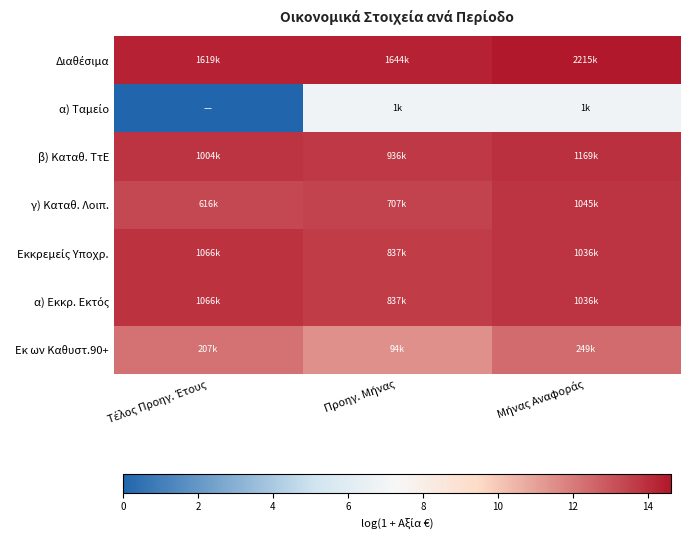

Rank the series by their maximum value, from lowest to highest.

α) Ταμείο, Εκ ων Καθυστ.90+, γ) Καταθ. Λοιπ., Εκκρεμείς Υποχρ., α) Εκκρ. Εκτός, β) Καταθ. ΤτΕ, Διαθέσιμα